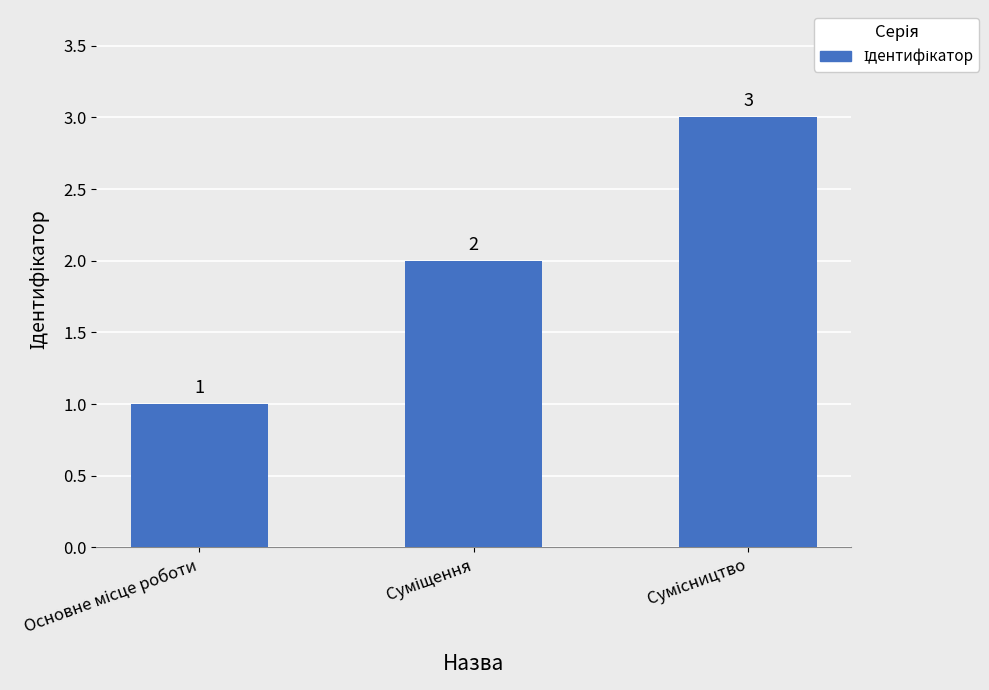

Count the values in the range 1 to 3.

3